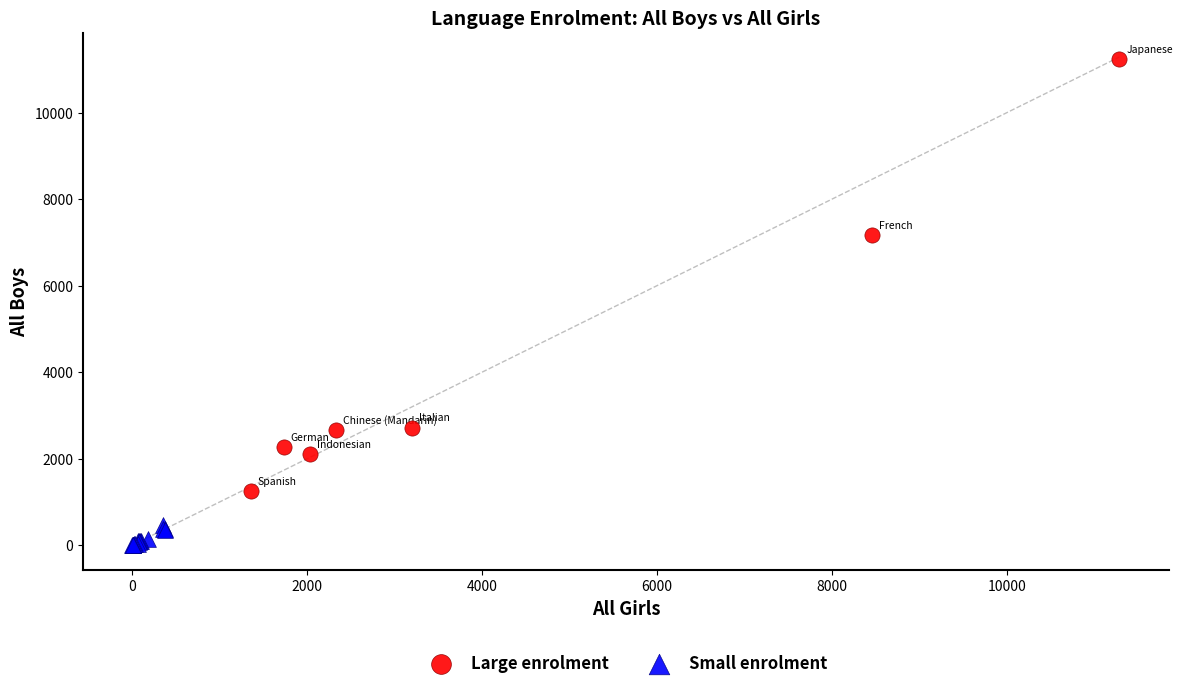

Which series reaches the minimum Y coordinate?

Small enrolment